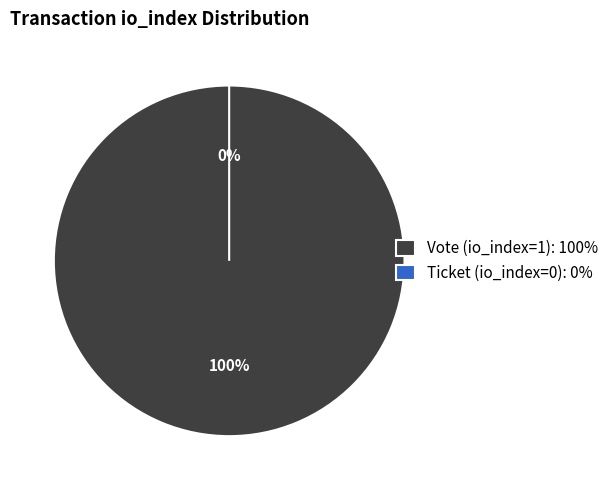

Does any single category account for the majority?

Yes